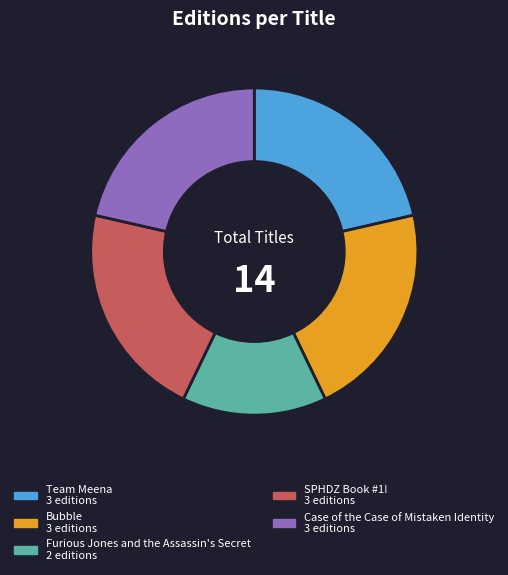

Is Case of the Case of Mistaken Identity the majority of the pie?

No